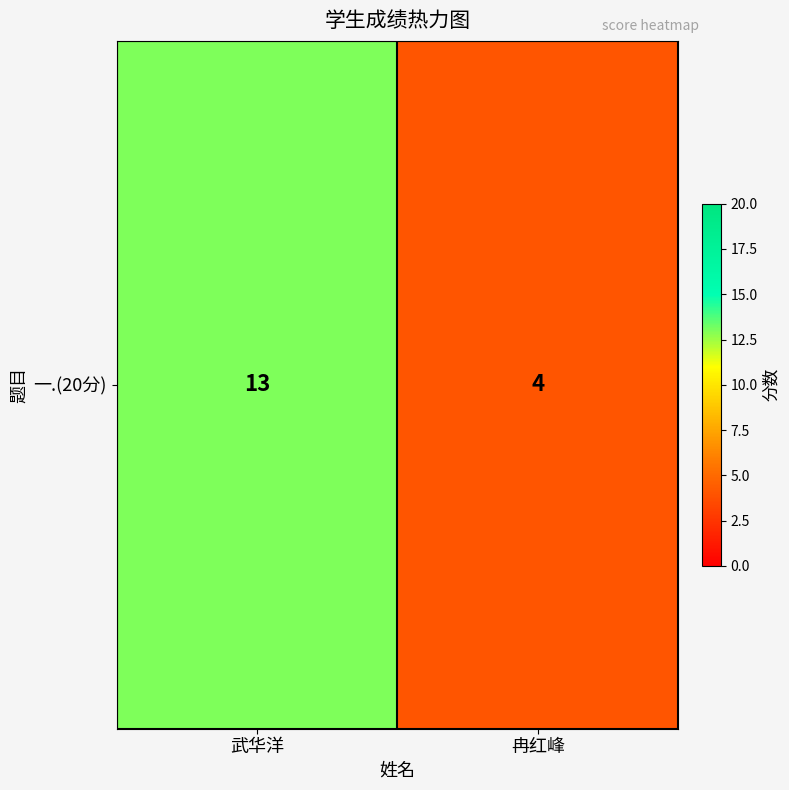

Between 冉红峰 and 武华洋, which is larger?

武华洋